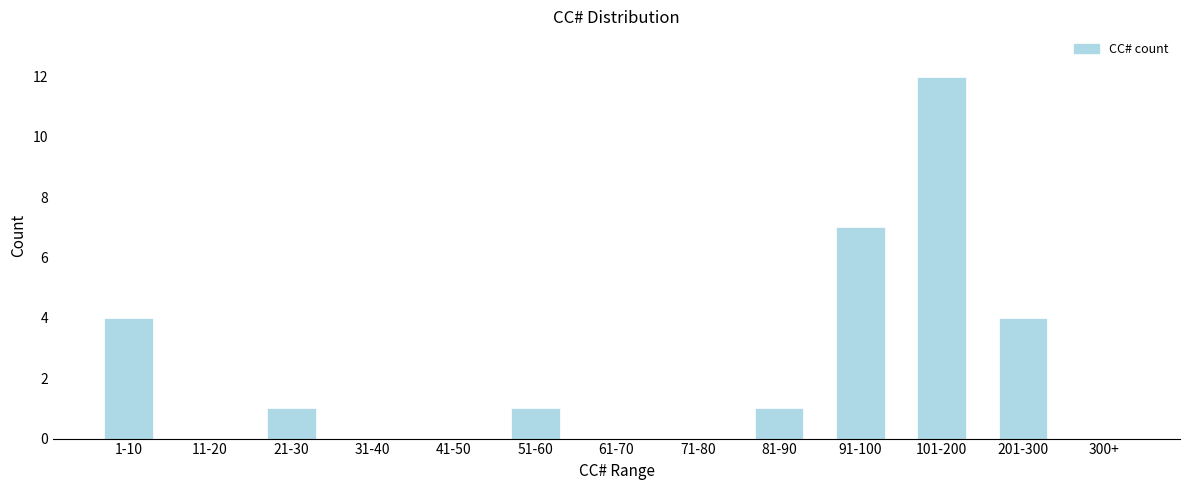

Reading left to right, transcribe all the data shown in this chart.

1-10=4	11-20=0	21-30=1	31-40=0	41-50=0	51-60=1	61-70=0	71-80=0	81-90=1	91-100=7	101-200=12	201-300=4	300+=0